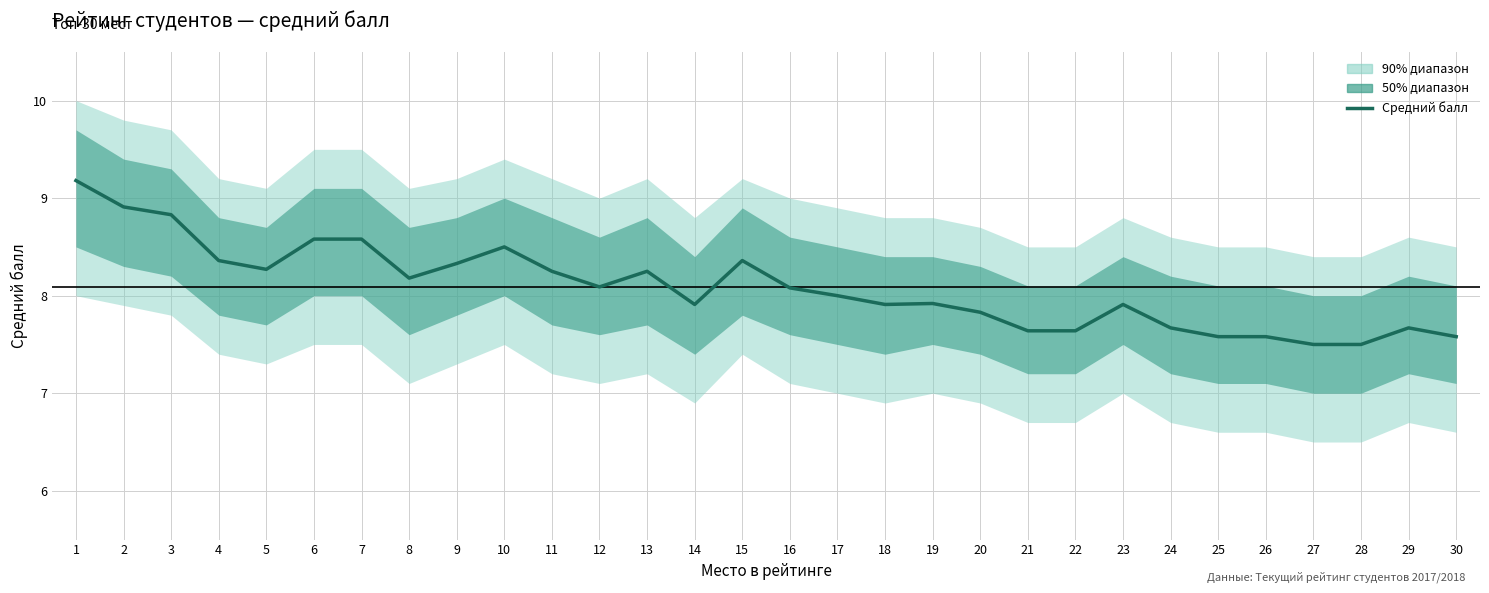

The chart shows a value of 8.4 at 4. True or false?

True